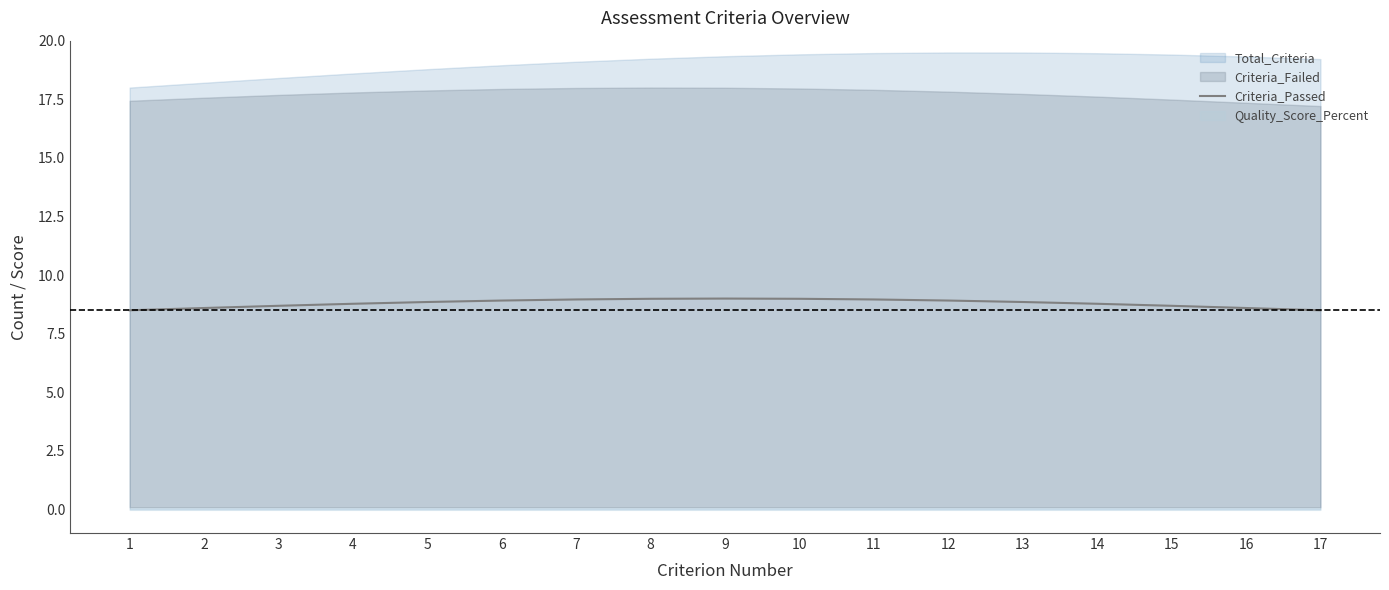

The chart shows a value of 12.7 at 6. True or false?

False